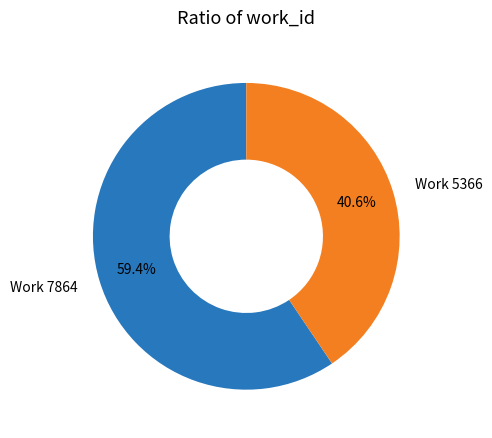

Rank the categories by value from highest to lowest.

Work 7864, Work 5366